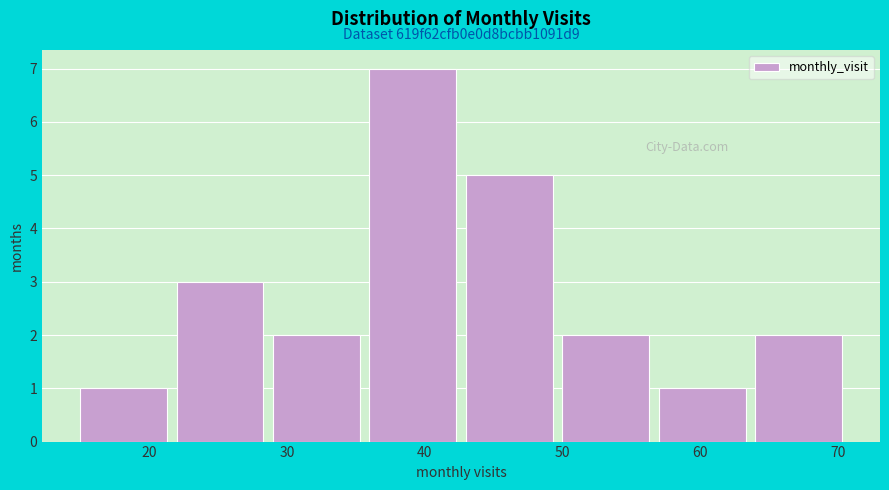

Which range on the x-axis has the tallest bar?

36 to 43